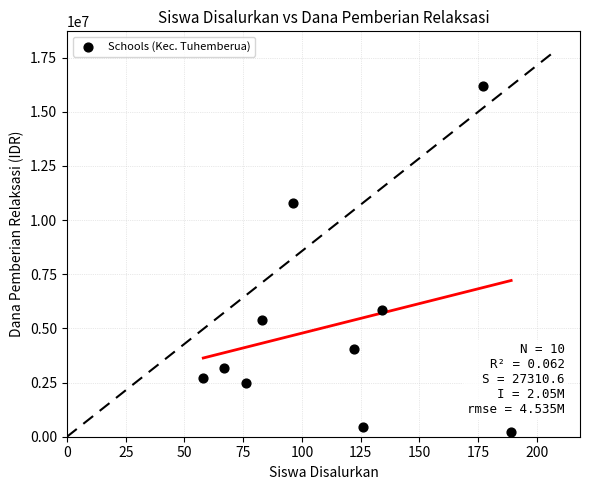

What is the range of X values (max minus min)?

131